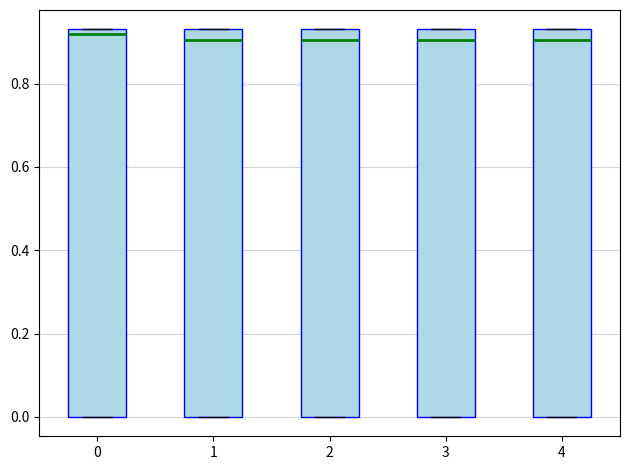

Where is the lower edge of the box at x = 1 on the y-axis? The values are not printed on the chart, so give them approximately, as read against the axis.

0.00